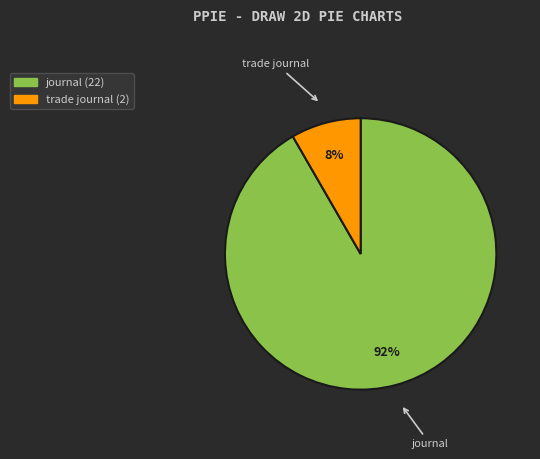

What percentage is the journal slice, to the nearest percent?

92%